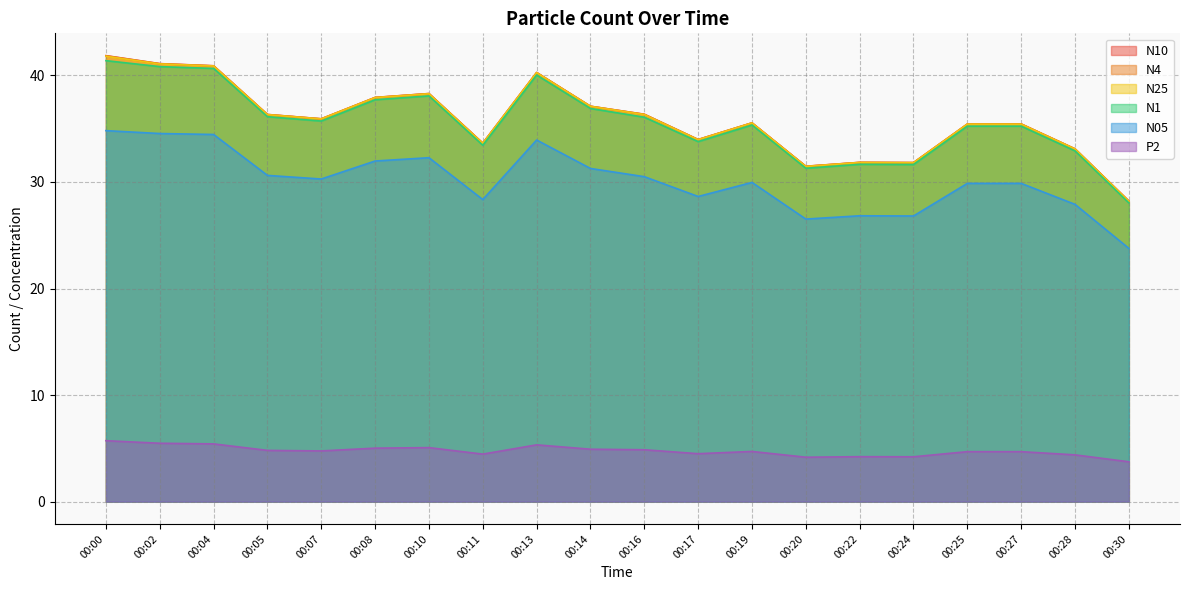

How many data points in N10 are less than 35?

7